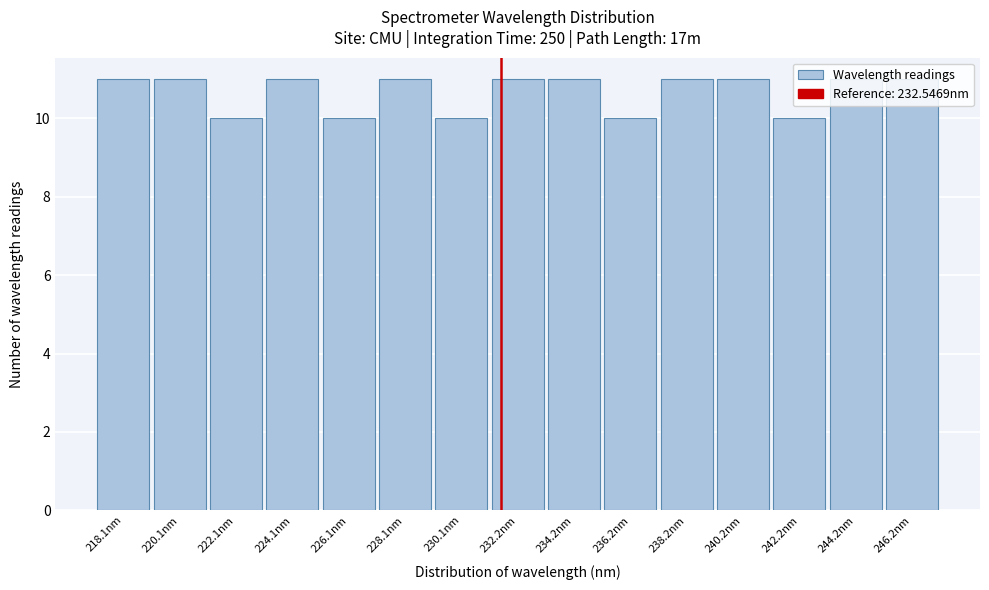

What is the label of the 5th bar from the right?

238.2nm